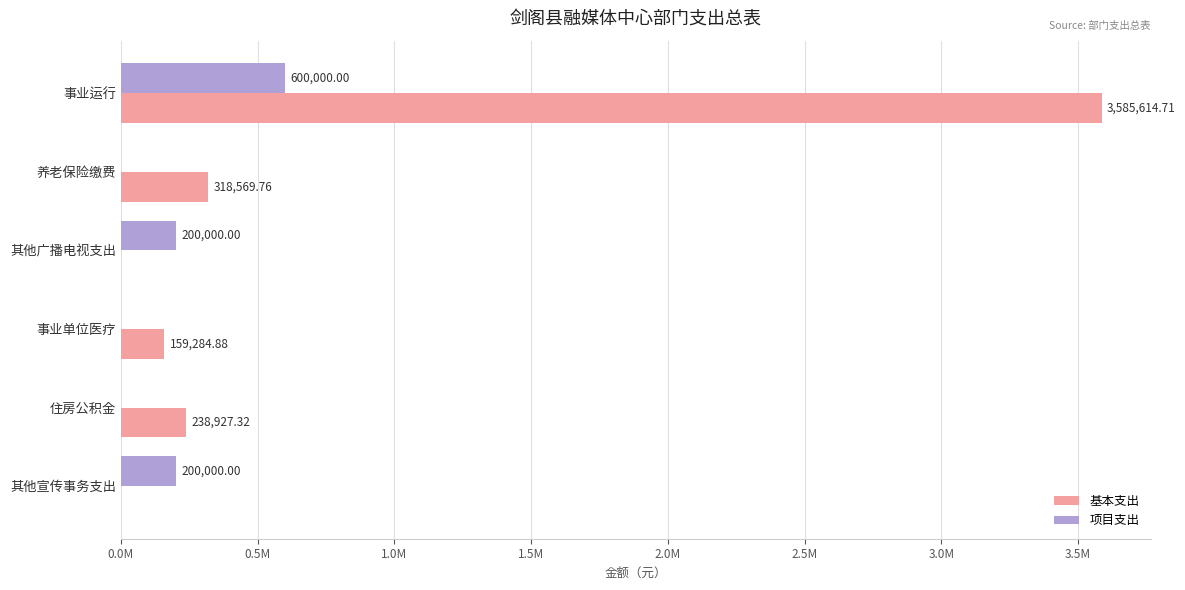

What are all the series names shown in the legend?

基本支出, 项目支出